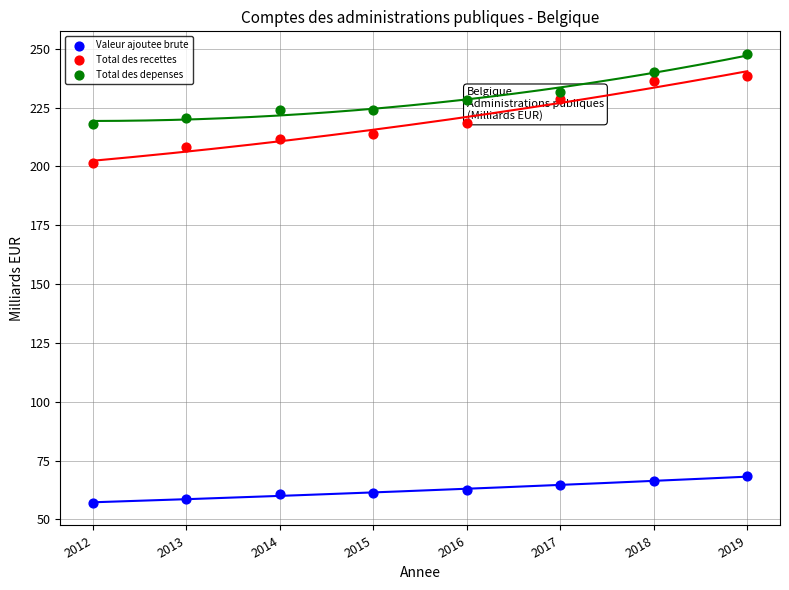

Which series contains the highest Y value?

Total des depenses